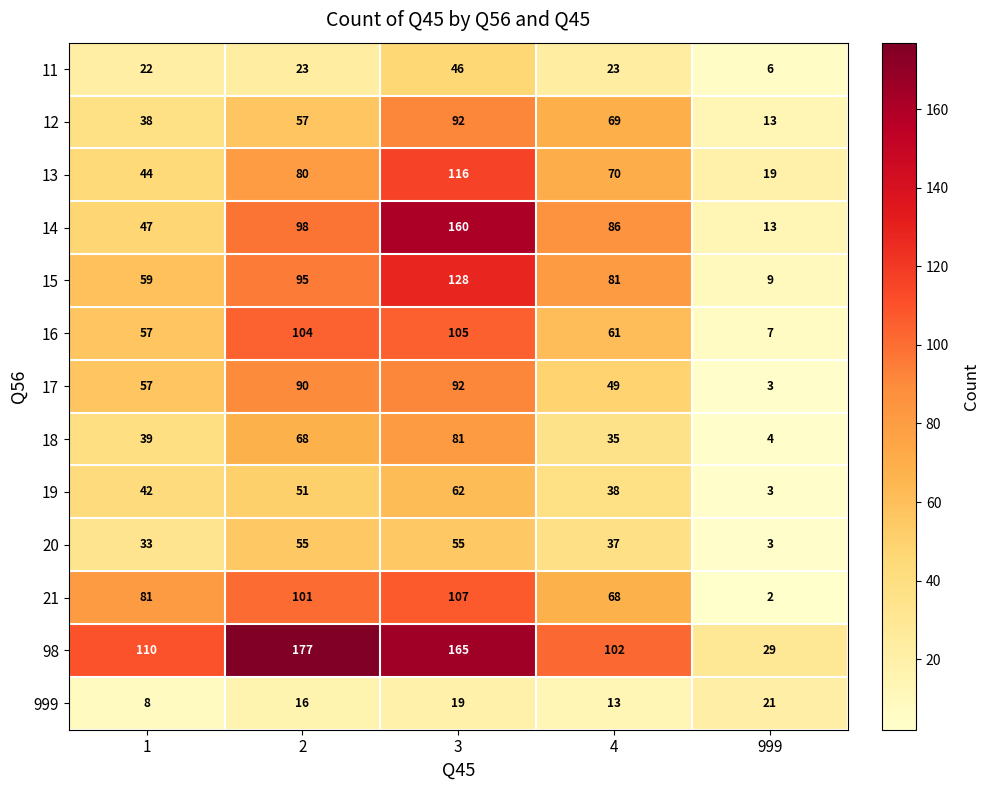

At which category is the sum across all series the highest?

3